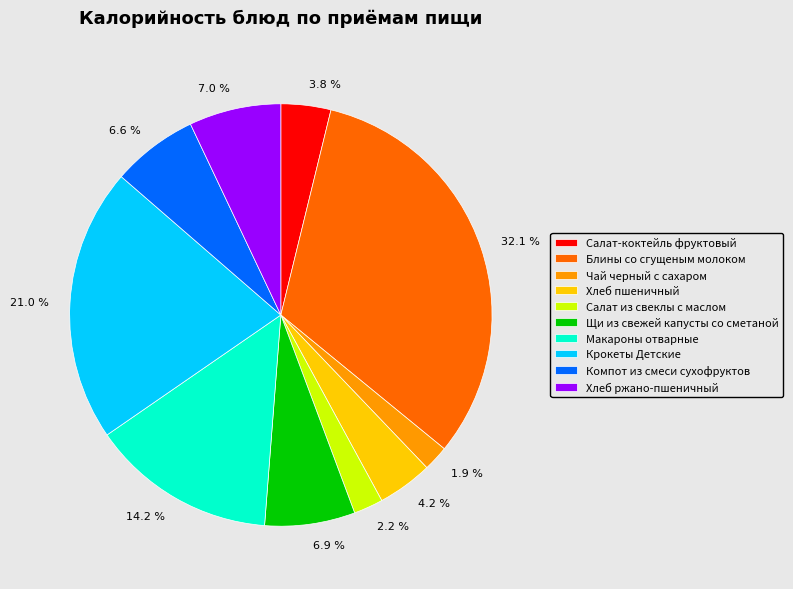

Is it true that Хлеб ржано-пшеничный is 7% of the pie?

True